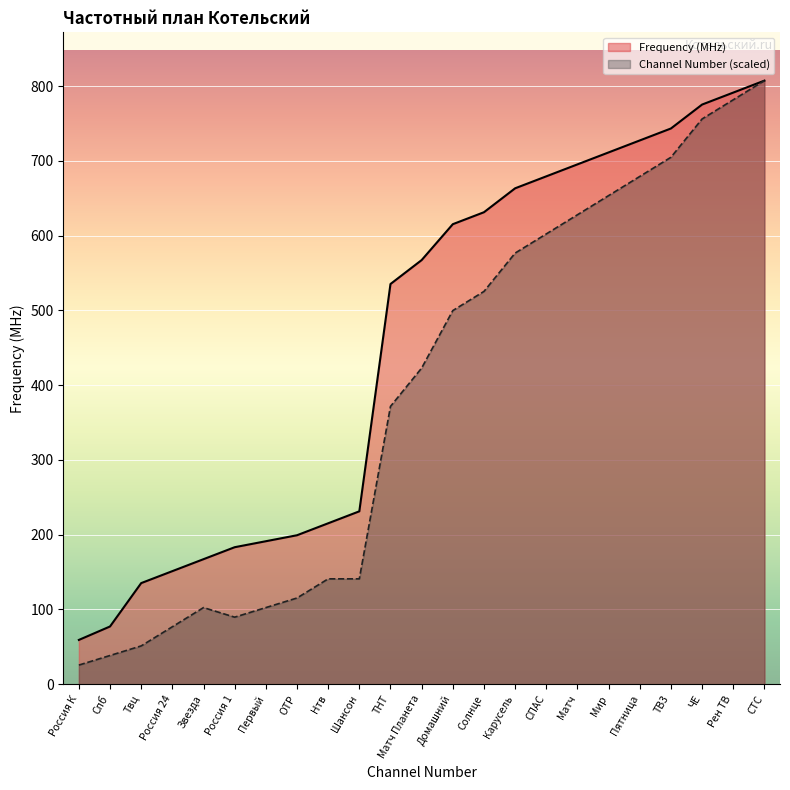

How many lines are shown in the chart?

2